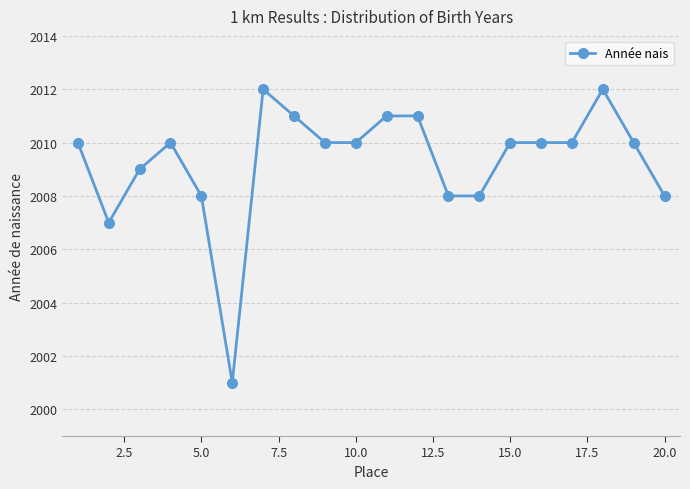

What is the smallest value displayed?

2001